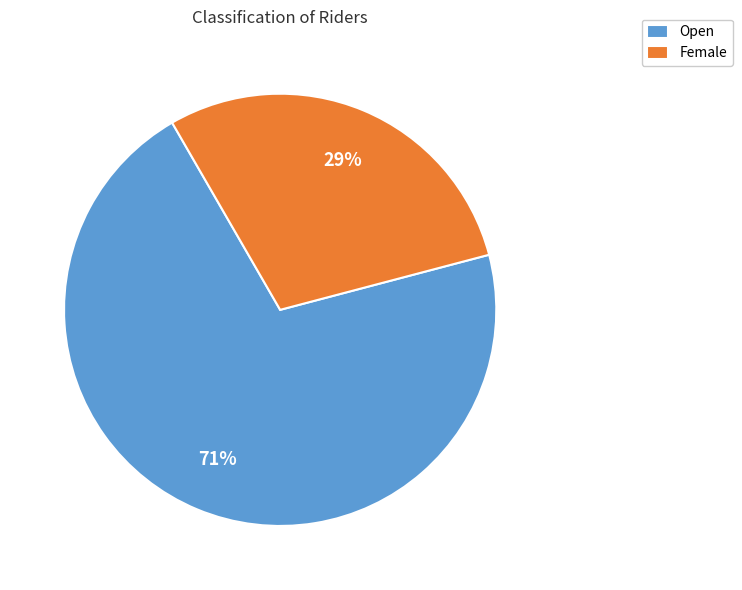

The Open slice represents 80% of the pie. True or false?

False